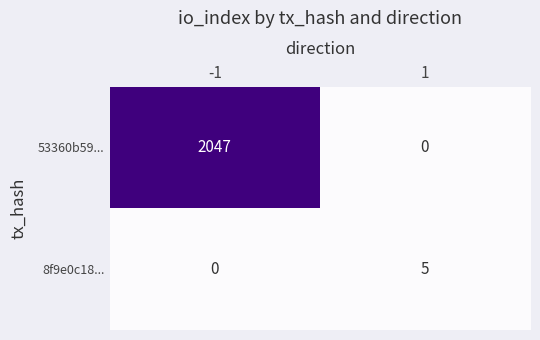

What is the sum of all 8f9e0c18... values?

5